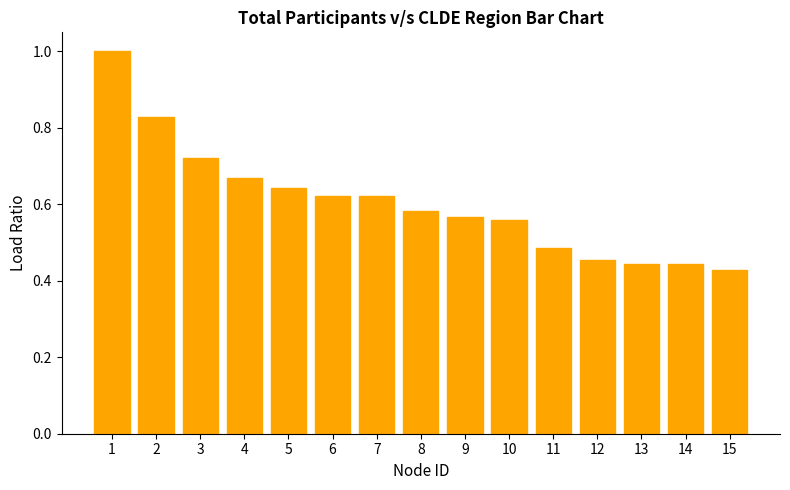

What is the sum of all values?

9.1